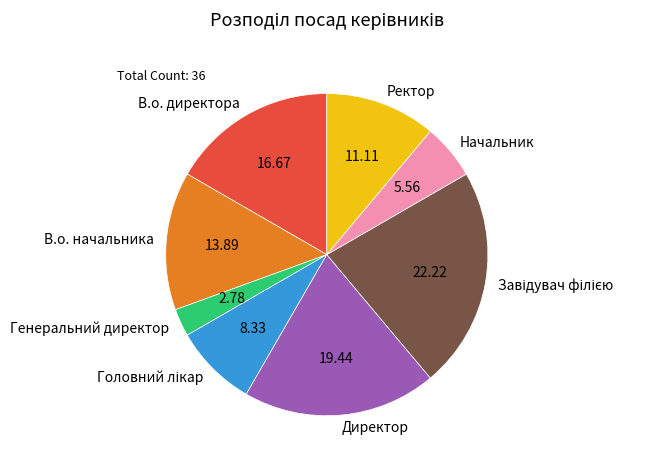

Which slice is the smallest?

Генеральний директор